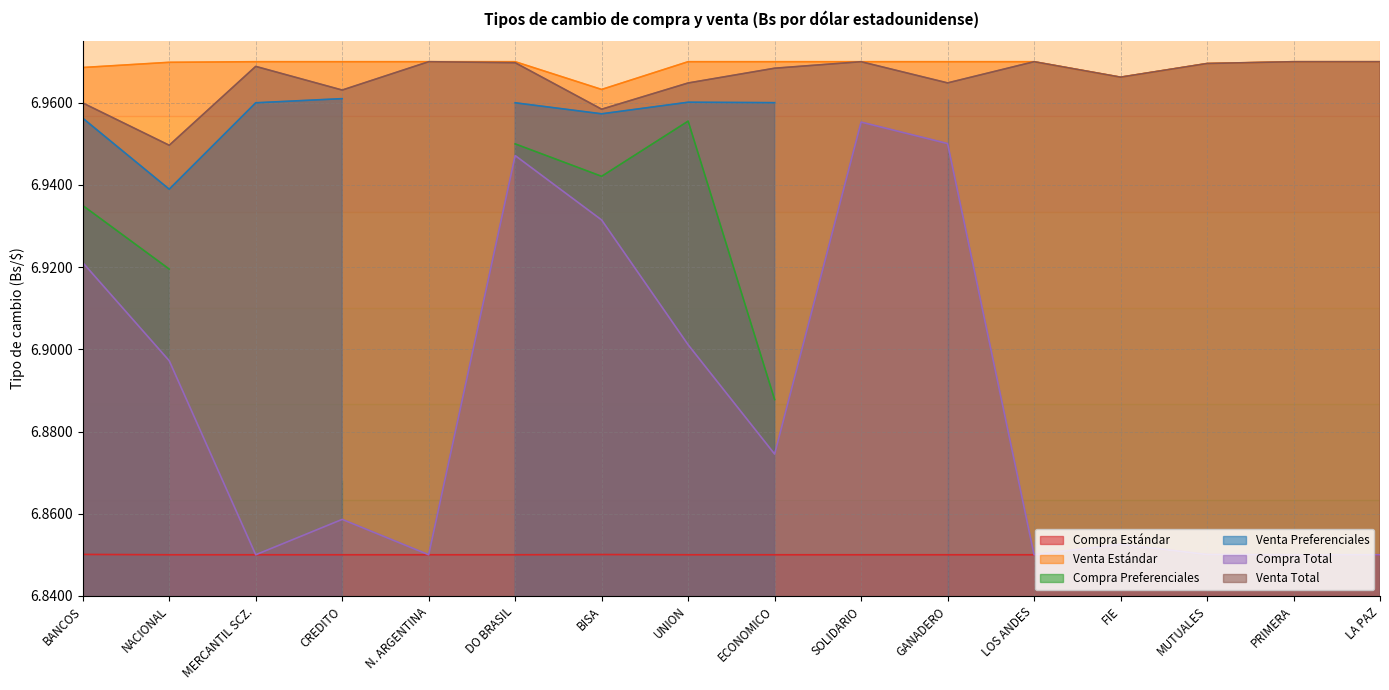

The Compra Total series shows 1.5 at MUTUALES. True or false?

False